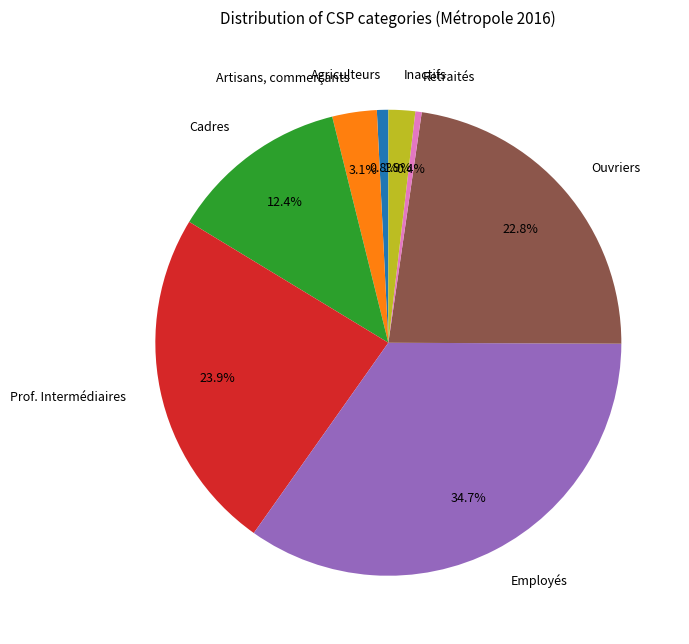

Which category has the biggest portion of the pie?

Employés